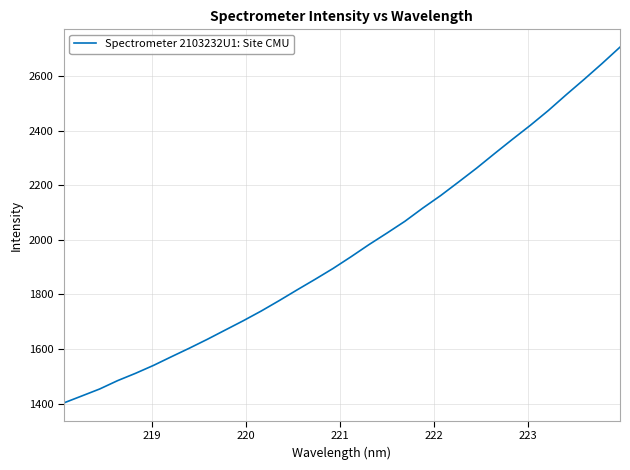

What is the minimum value shown in the chart?

1402.2